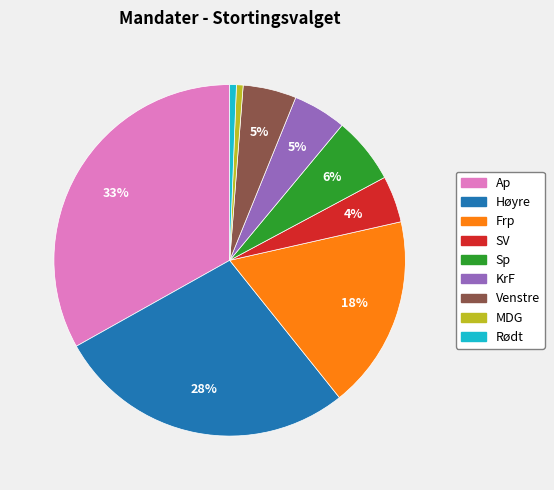

Which category has the biggest portion of the pie?

Ap